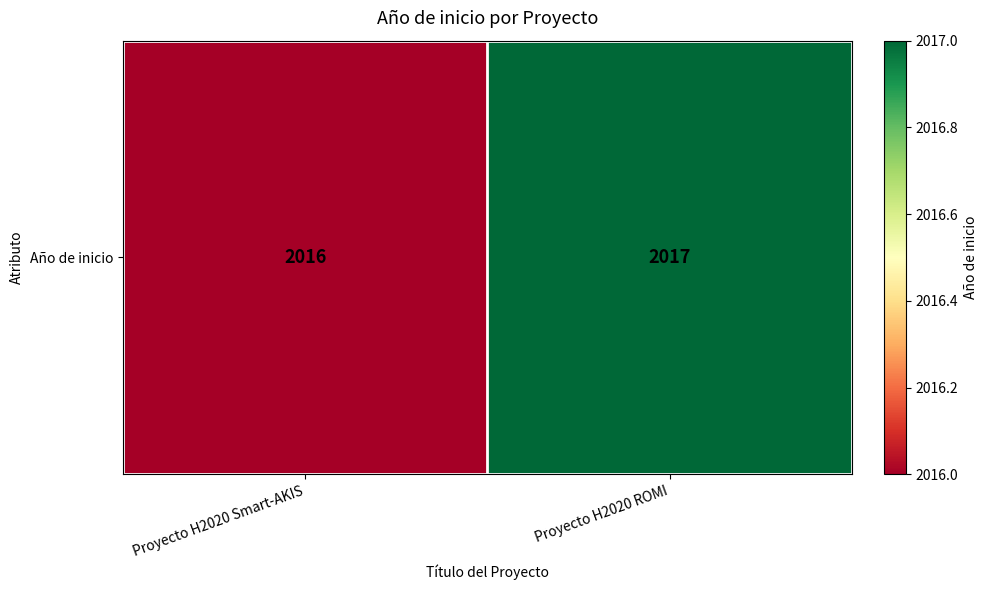

True or false: the data shows 1037 at Proyecto H2020 Smart-AKIS.

False